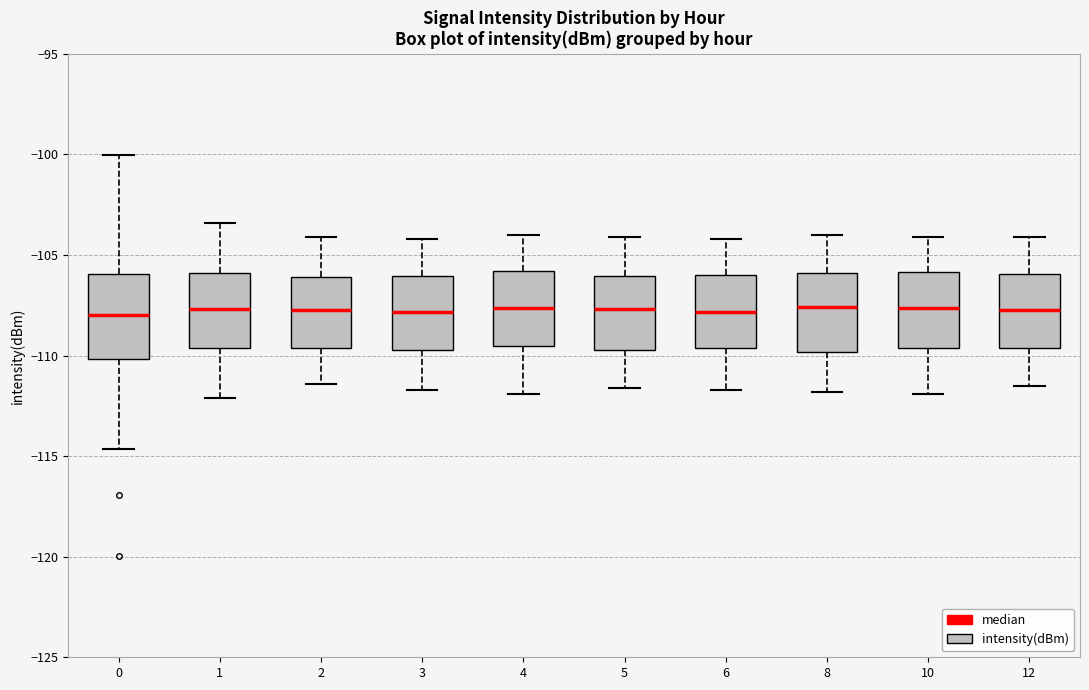

Reading left to right, transcribe this box plot: for each box, give where its median line is, the range the box spans, and where its two whiskers end, as read against the y-axis. The values are not printed on the chart, so give them approximately, as read against the axis.

0: median -108.0, box -110.0 to -106.0, whiskers -114.5 to -100.0
1: median -107.5, box -109.5 to -106.0, whiskers -112.0 to -103.5
2: median -107.5, box -109.5 to -106.0, whiskers -111.5 to -104.0
3: median -108.0, box -109.5 to -106.0, whiskers -111.5 to -104.0
4: median -107.5, box -109.5 to -106.0, whiskers -112.0 to -104.0
5: median -107.5, box -109.5 to -106.0, whiskers -111.5 to -104.0
6: median -108.0, box -109.5 to -106.0, whiskers -111.5 to -104.0
8: median -107.5, box -110.0 to -106.0, whiskers -112.0 to -104.0
10: median -107.5, box -109.5 to -106.0, whiskers -112.0 to -104.0
12: median -107.5, box -109.5 to -106.0, whiskers -111.5 to -104.0